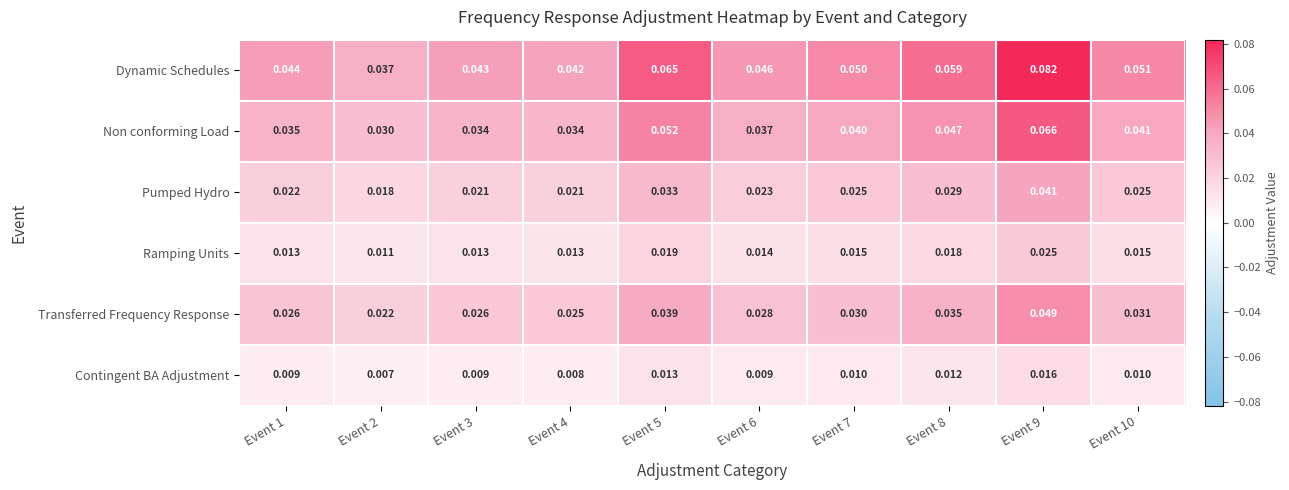

Rank the series by their maximum value, from highest to lowest.

Dynamic Schedules, Non conforming Load, Transferred Frequency Response, Pumped Hydro, Ramping Units, Contingent BA Adjustment